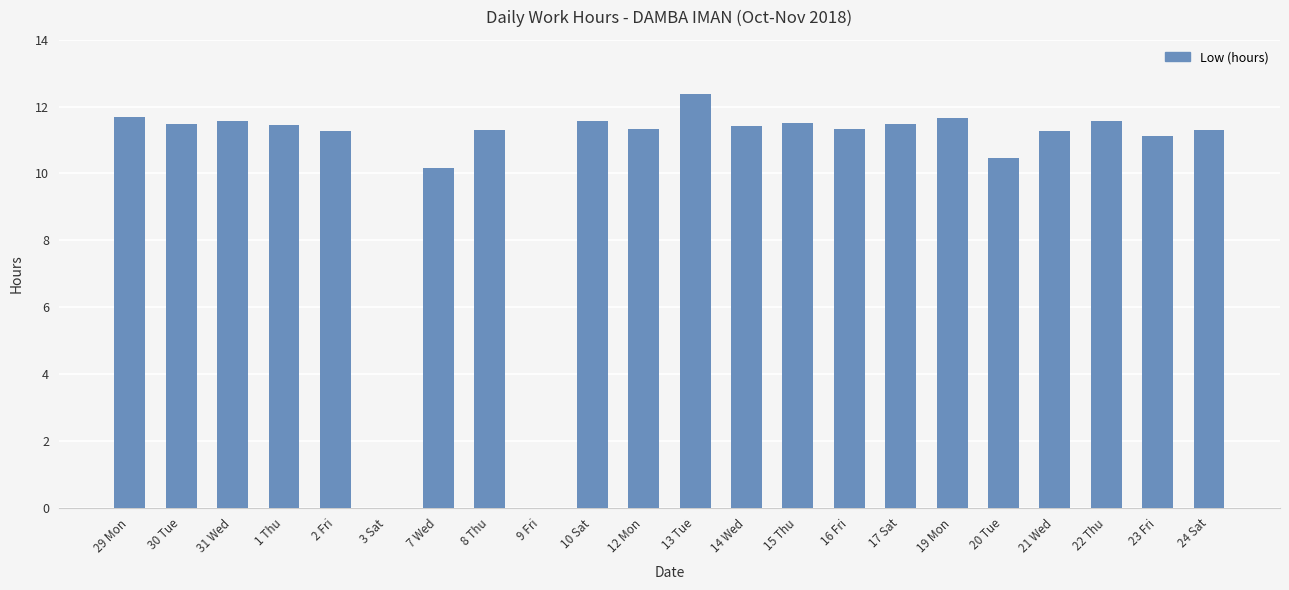

What is the maximum value shown in the chart?

12.4